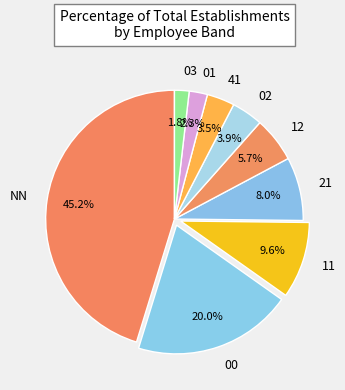

Is there a majority slice in this chart?

No